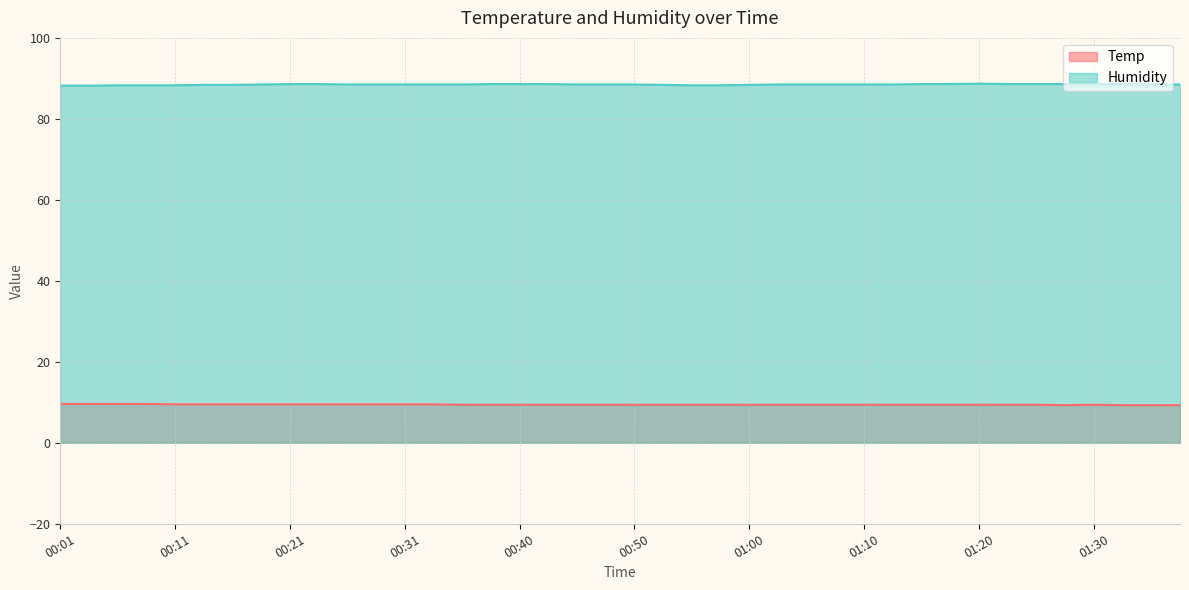

What is the highest value of the Humidity series?

88.7